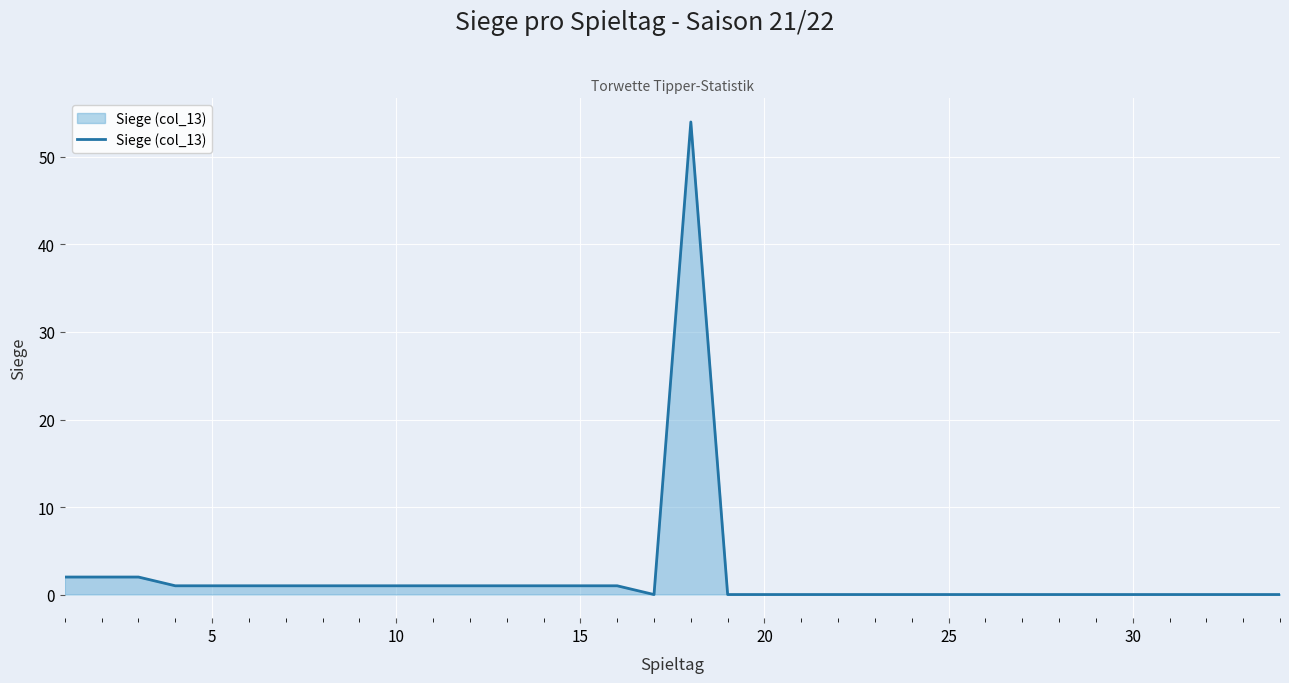

What is the greatest value displayed?

54